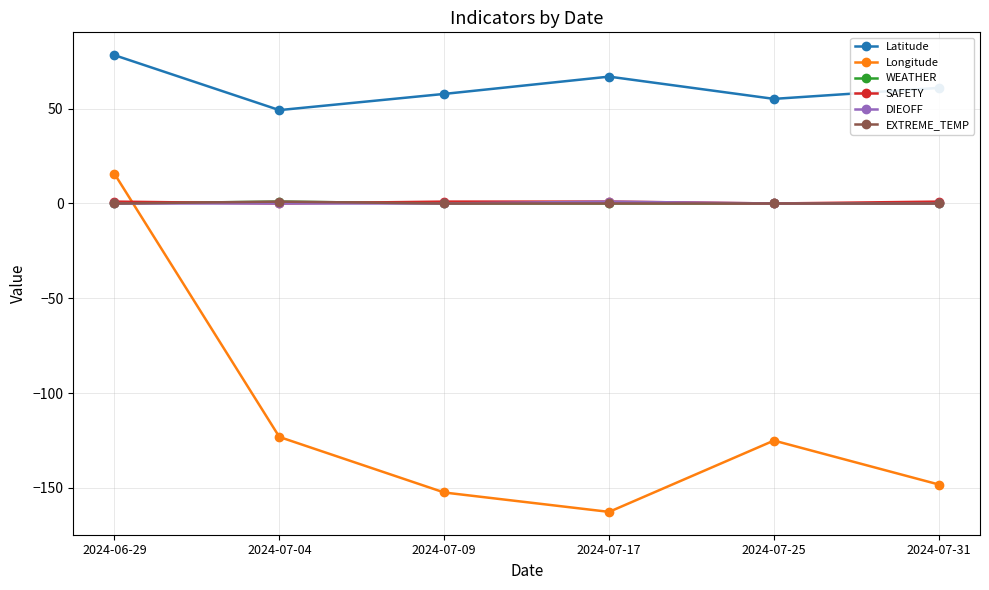

What position from the left is 2024-07-31?

6